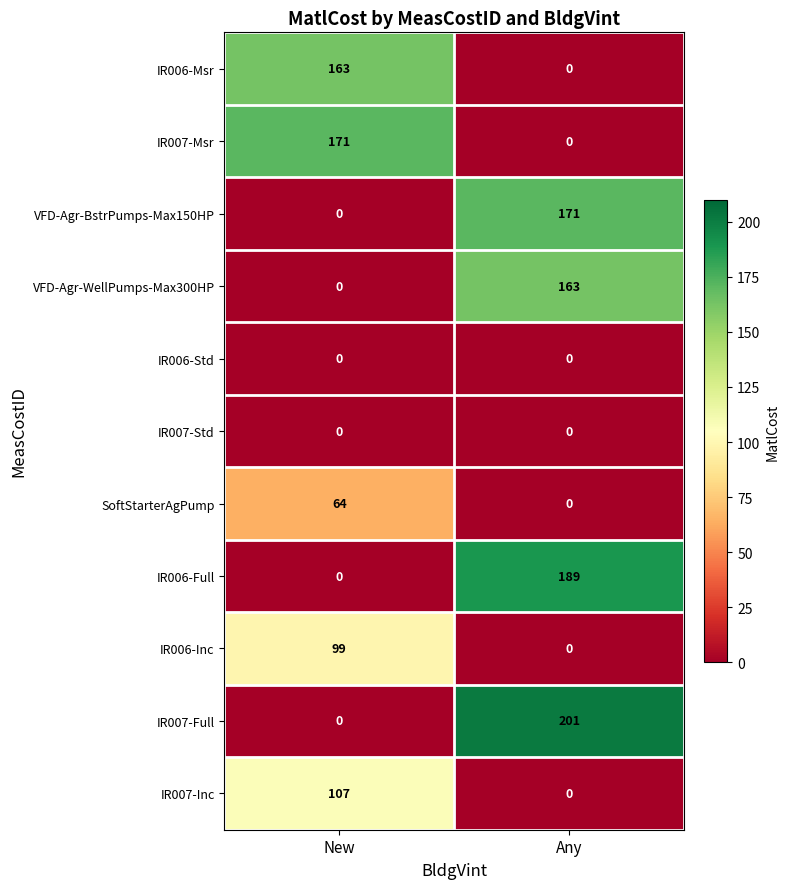

Which category has the highest value across all series?

Any